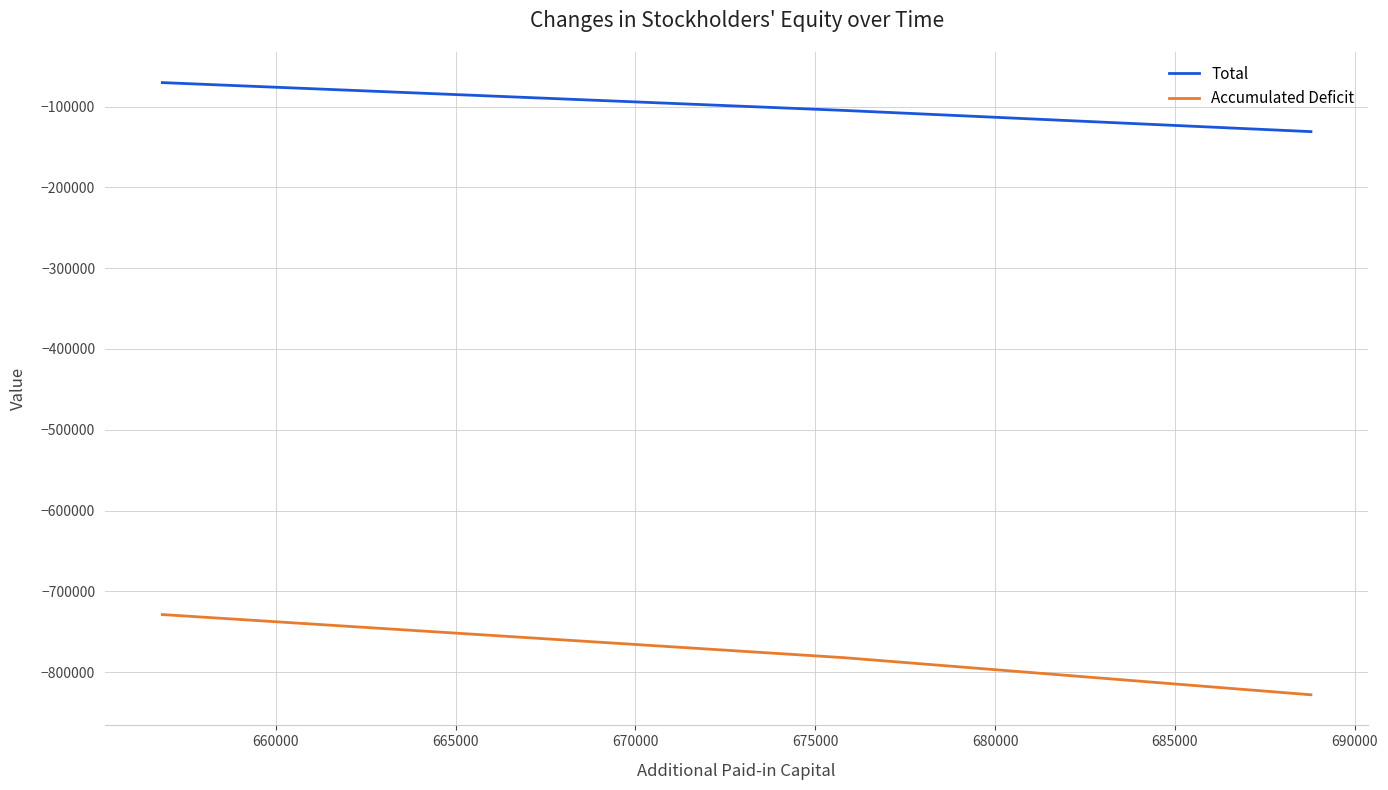

What is the sum of all Total values?

-305522